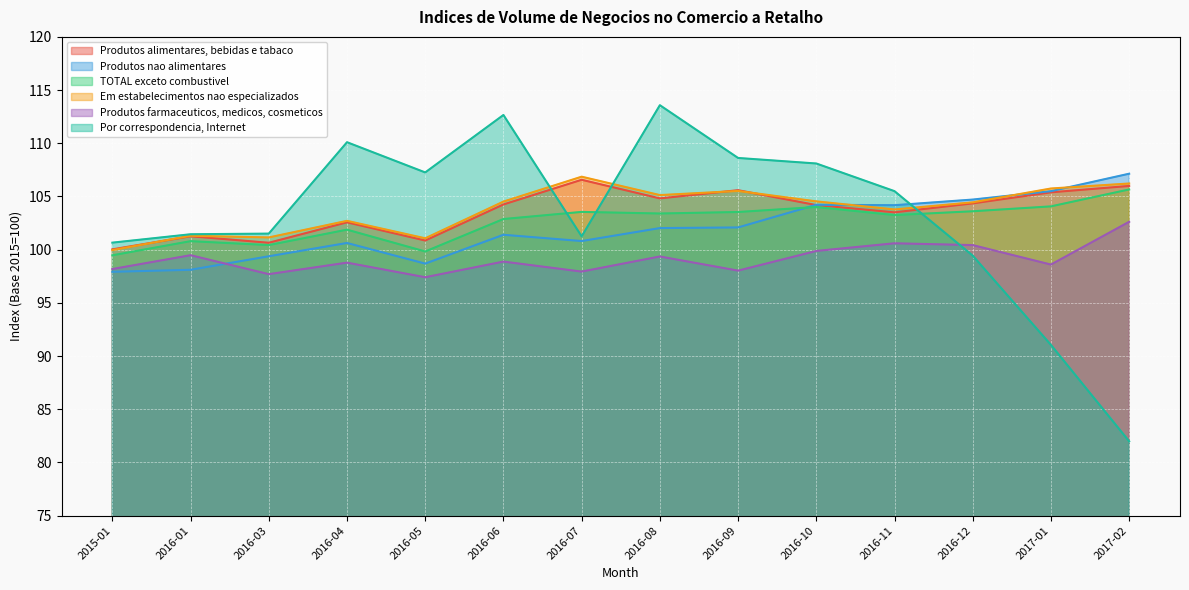

How many times do Produtos alimentares, bebidas e tabaco and Produtos nao alimentares cross each other?

1